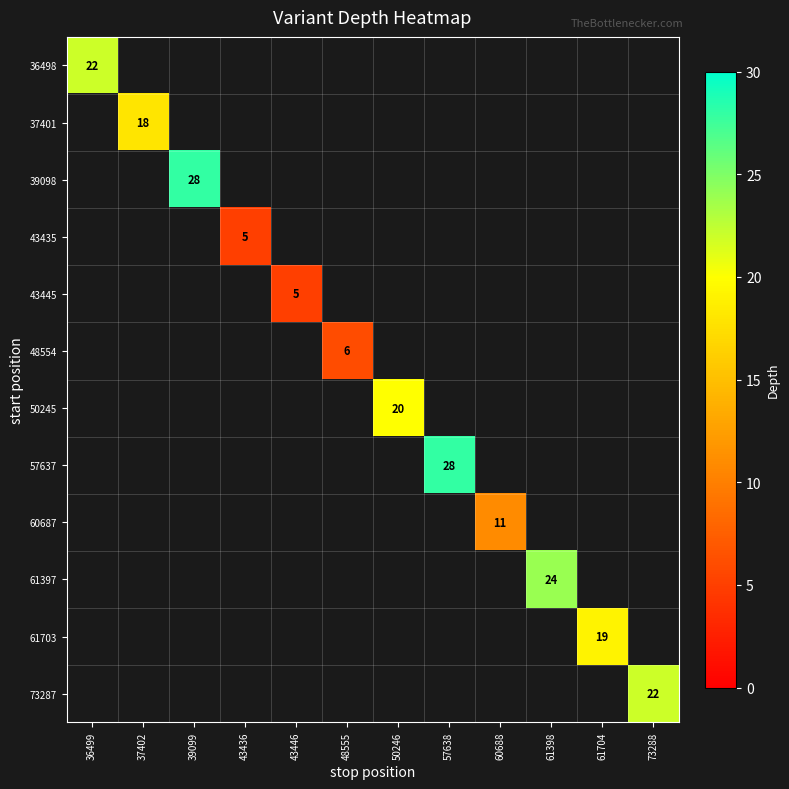

At how many categories does at least one series exceed 23?

3